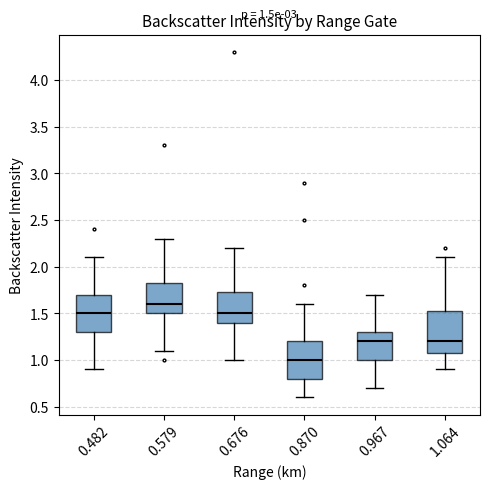

Which box's median line is the lowest?

0.870